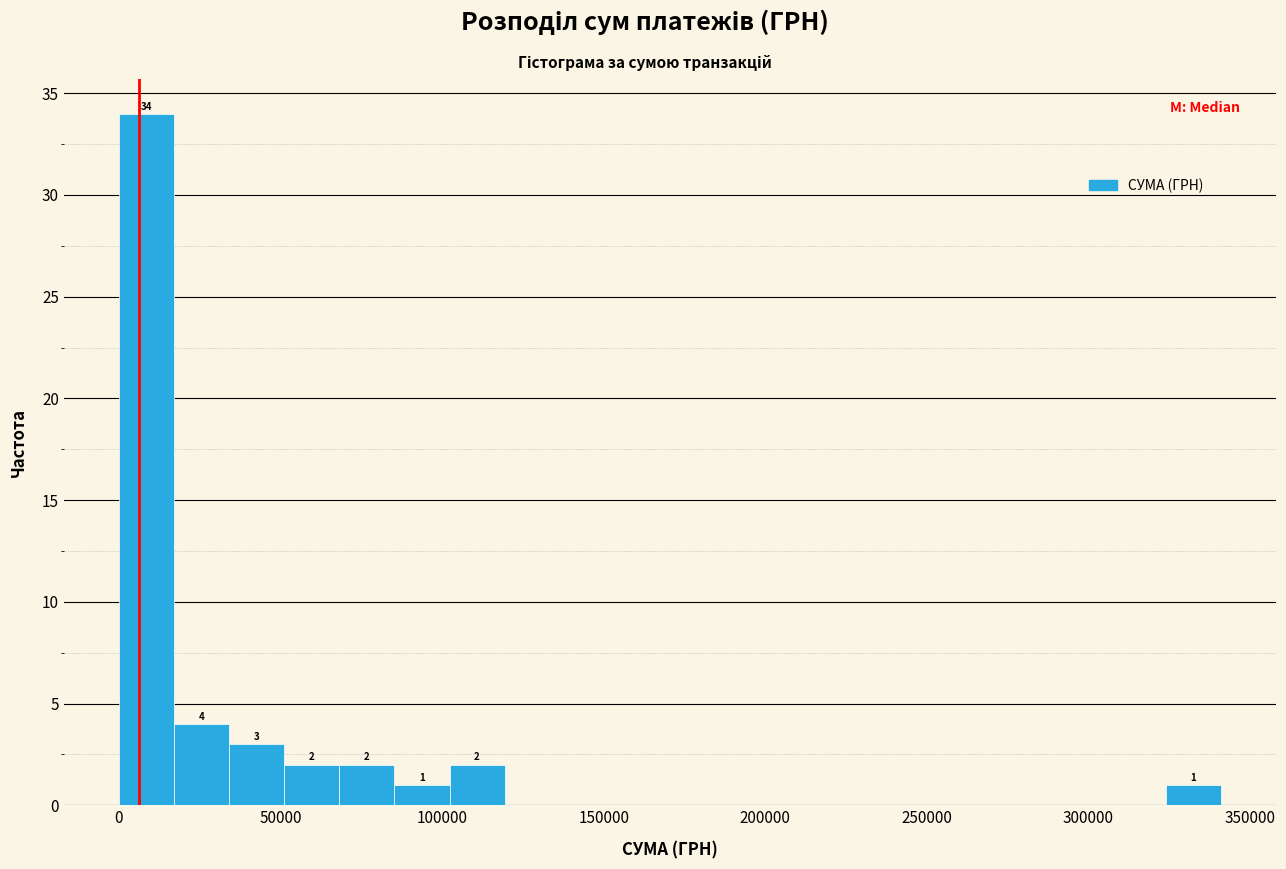

Read against the x-axis, roughly where is the centre of the tallest bar?

10000